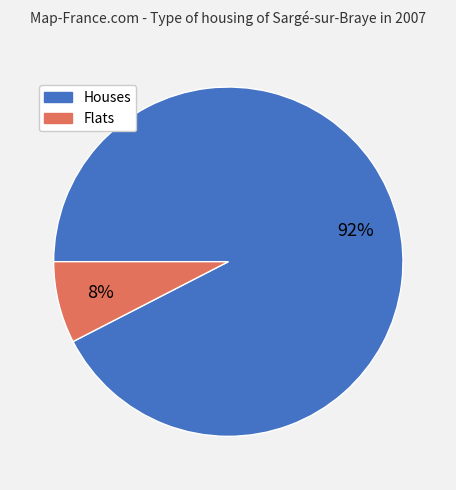

Is there any slice that represents more than half of the pie?

Yes